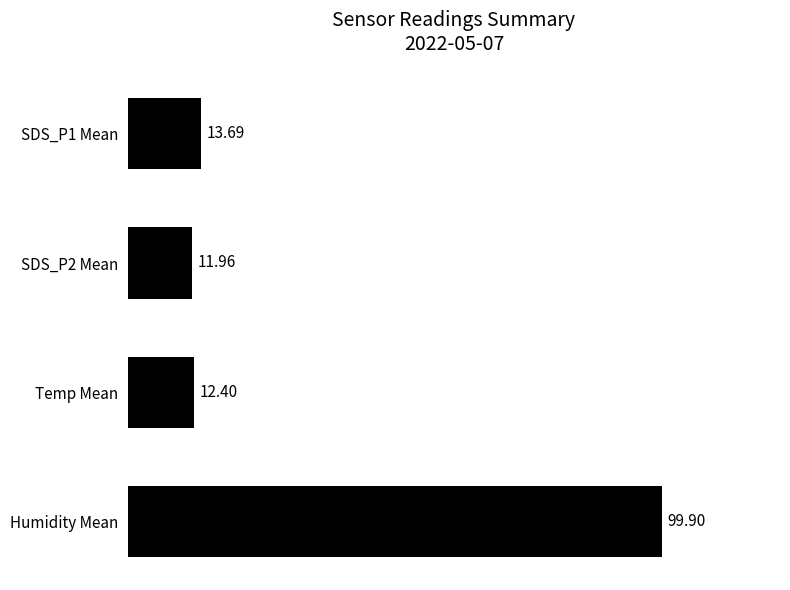

How many bars are there in total?

4